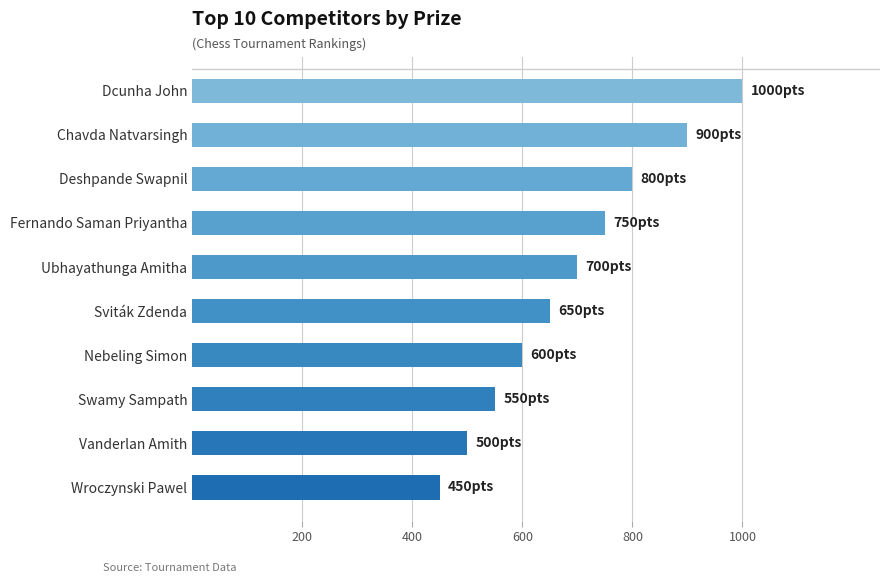

At which category does the chart reach its peak across all series?

Dcunha John